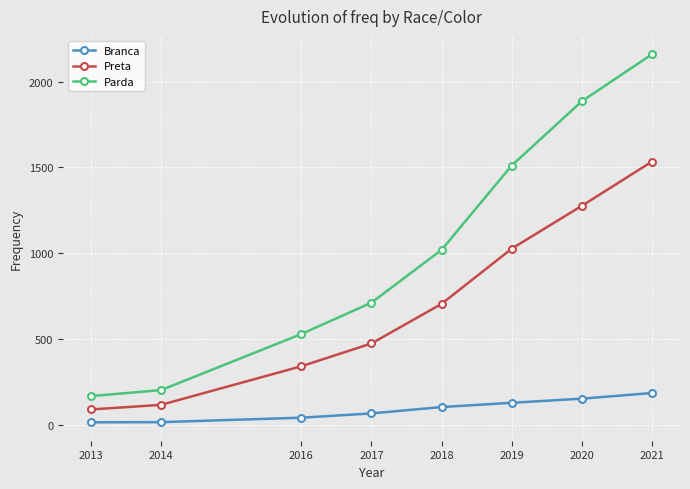

How many lines are shown in the chart?

3